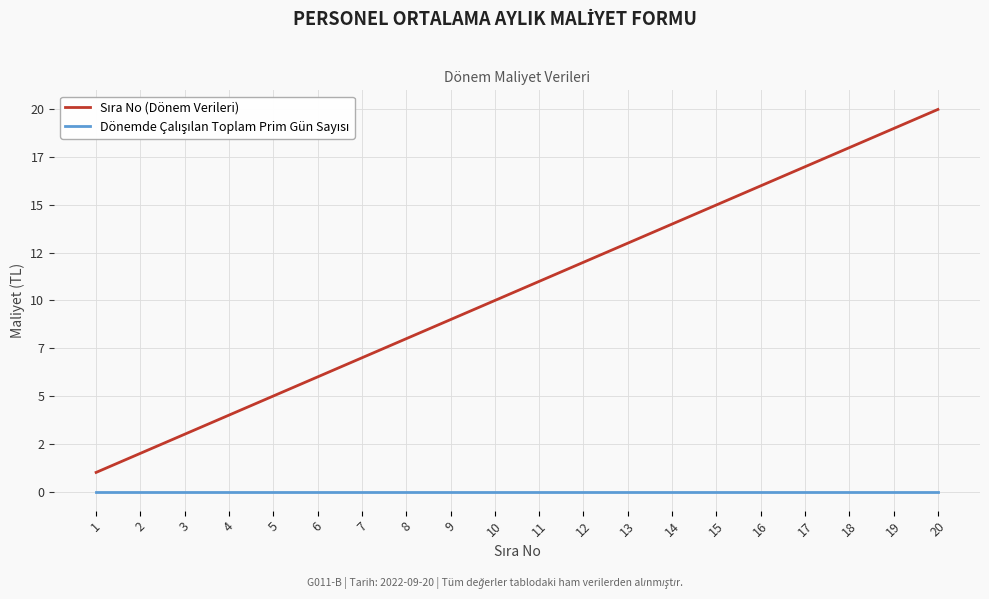

Does the chart display data point markers on the line(s)?

No